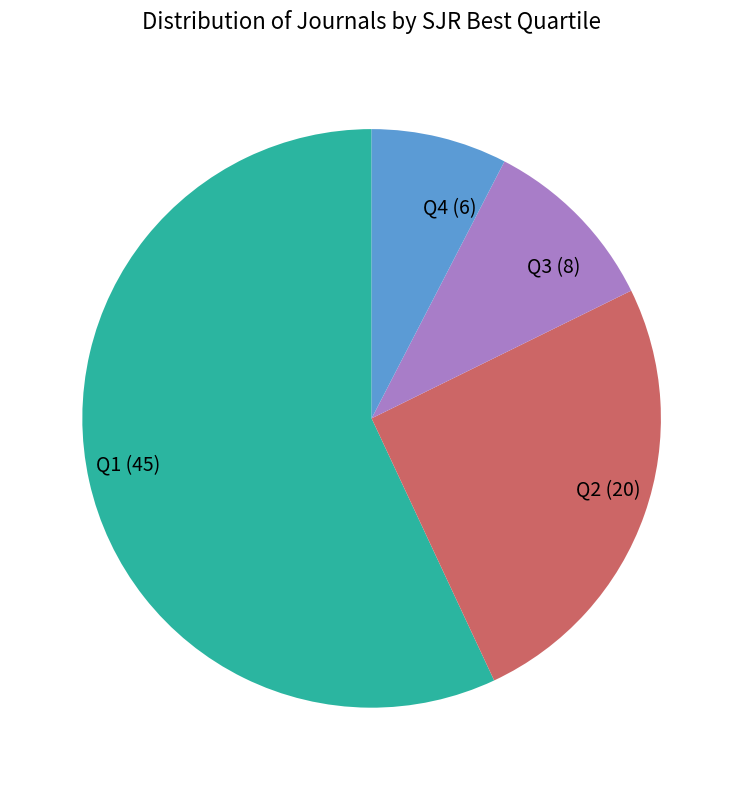

Which has a higher value, Q2 (20) or Q3 (8)?

Q2 (20)